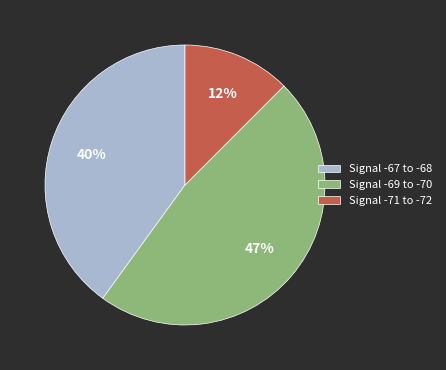

Is it true that Signal -69 to -70 is 39% of the pie?

False